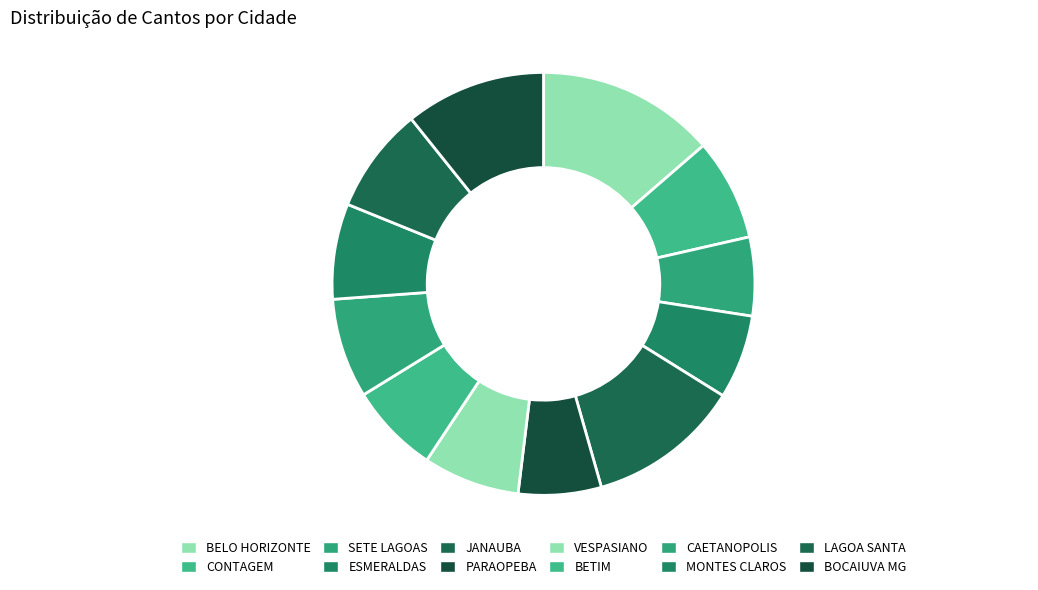

True or false: MONTES CLAROS accounts for 7% of the total.

True